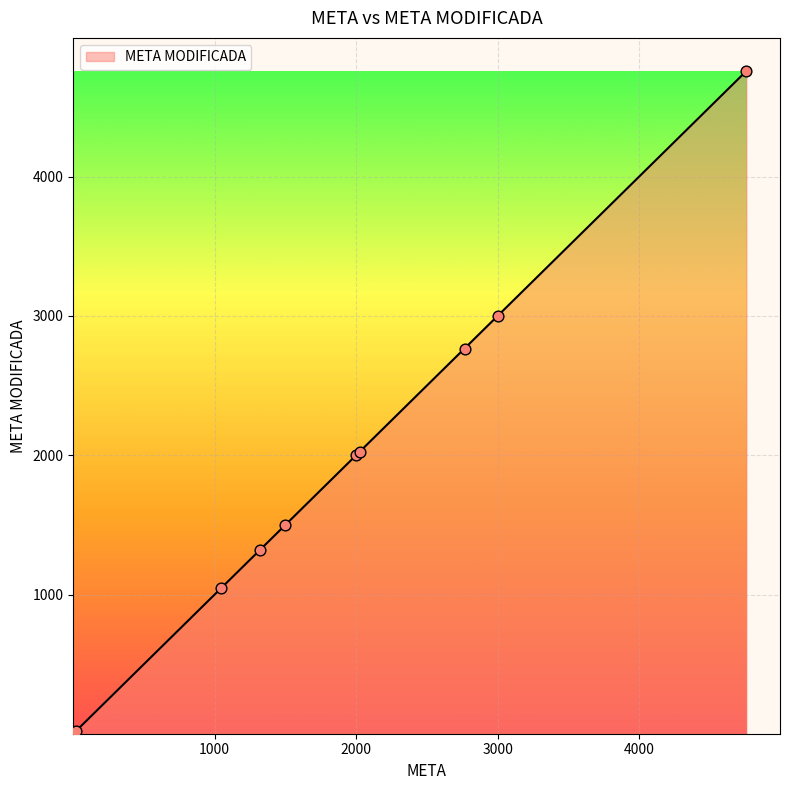

Between 17 and 12, which is larger?

17